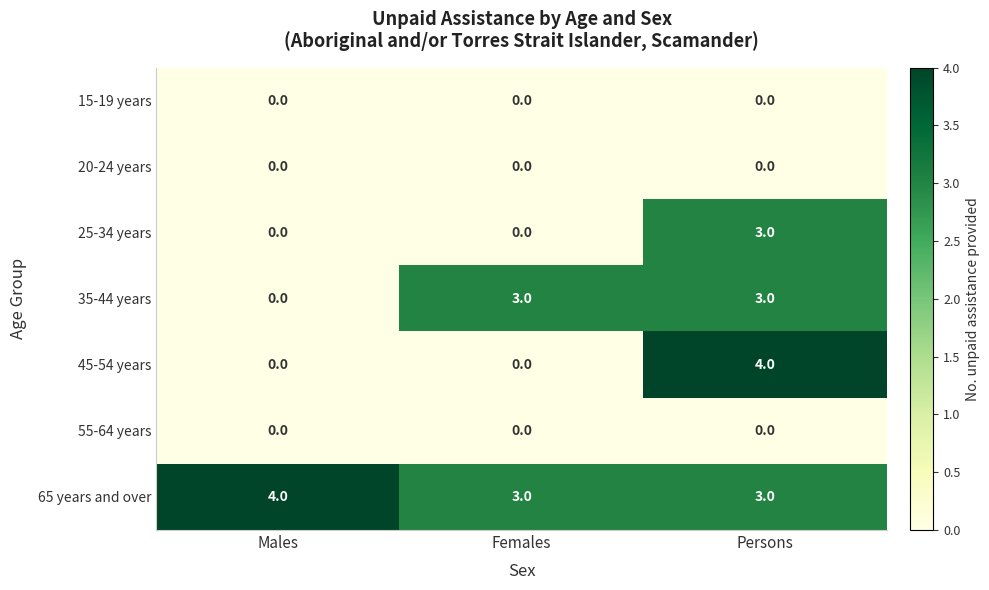

How many categories are shown in the chart?

3